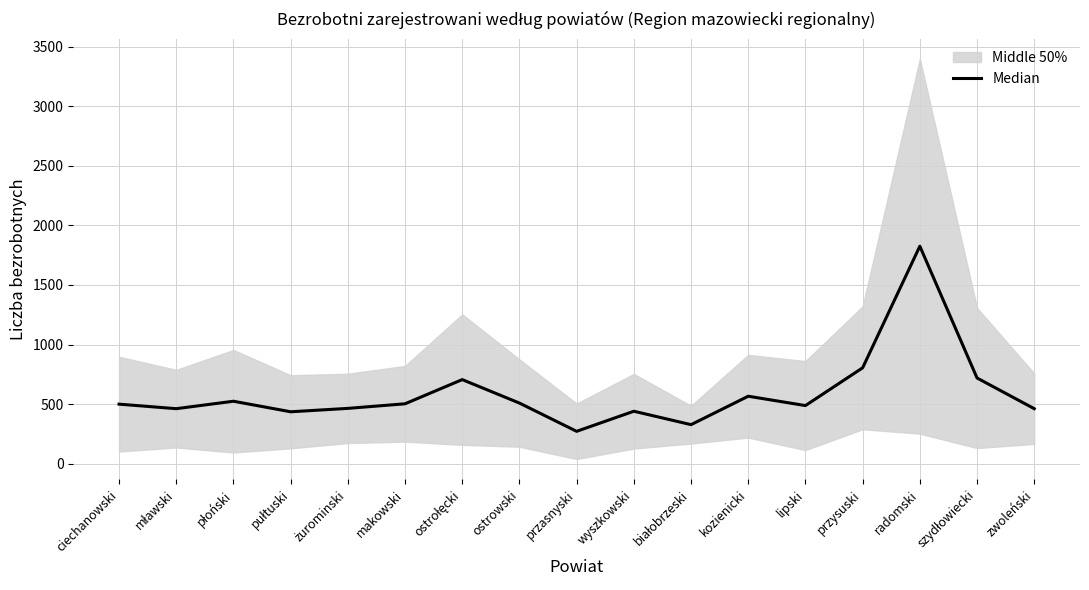

What is the label of the 2nd point from the left?

mławski